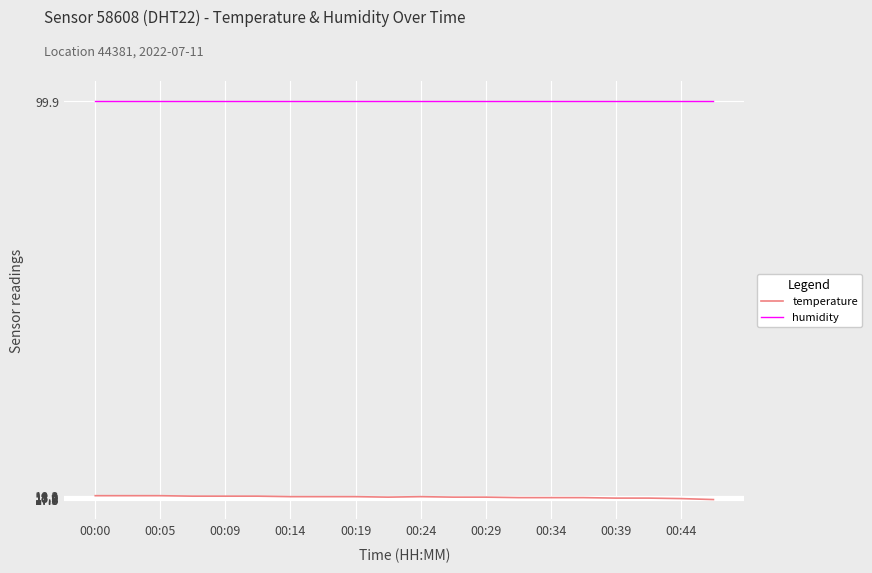

Which series has the largest total across all categories?

humidity